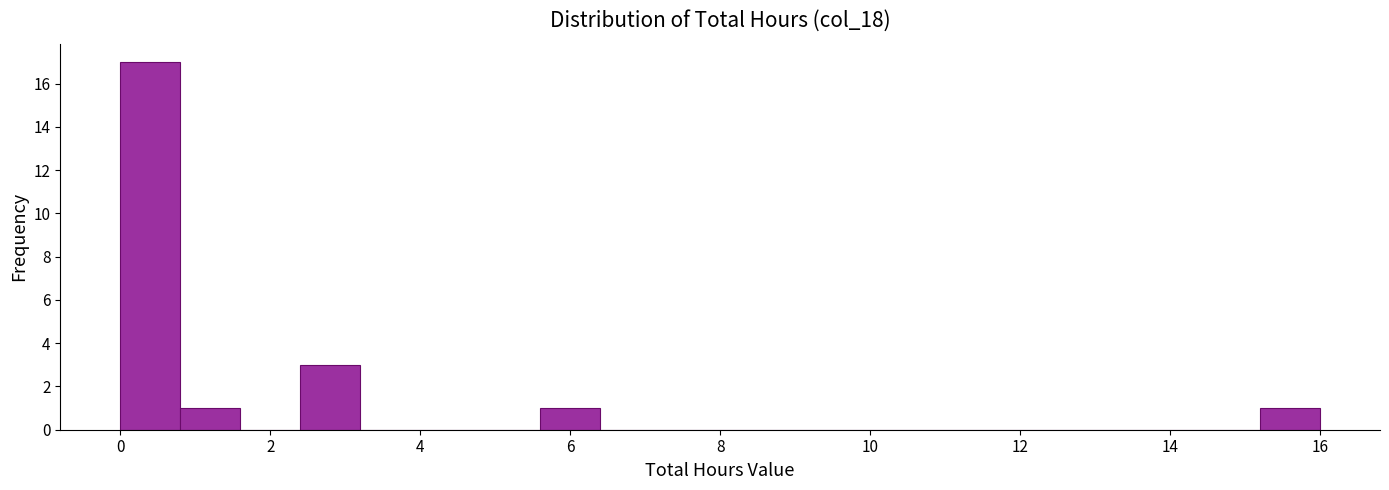

How tall is the bar that spans 0.0 to 0.8 on the x-axis? The values are not printed on the chart, so give them approximately, as read against the axis.

17